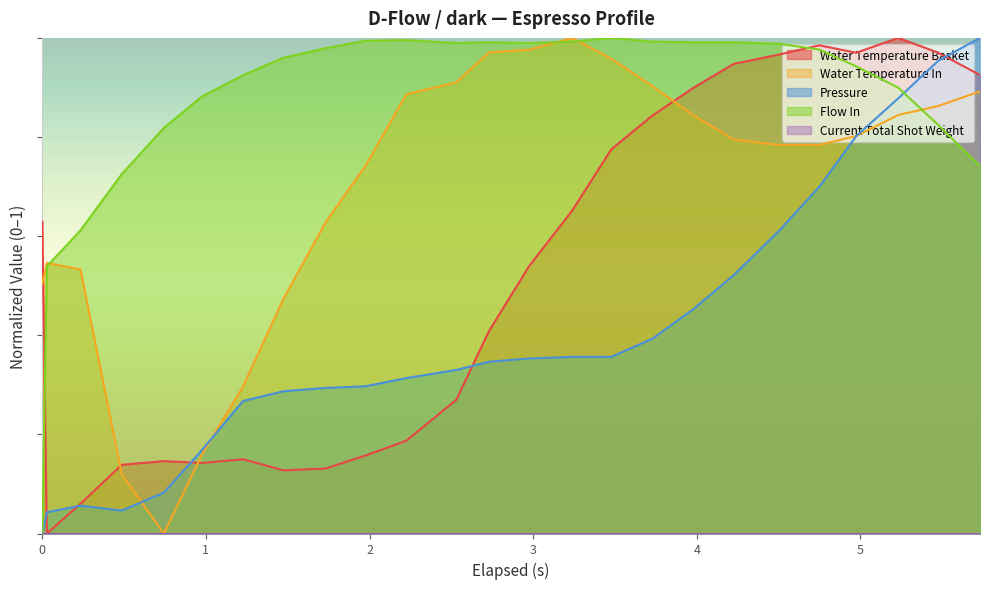

Is the value of water_temperature_in at 4.975 greater than the value of flow_in at 0.0?

Yes